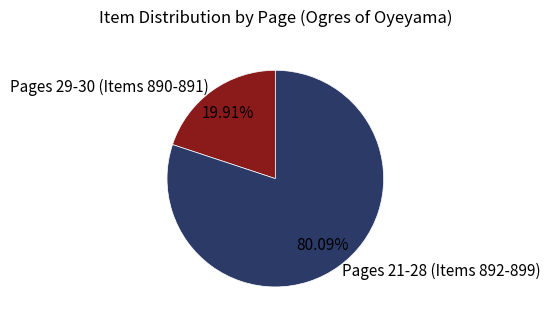

How many slices are in this pie chart?

2